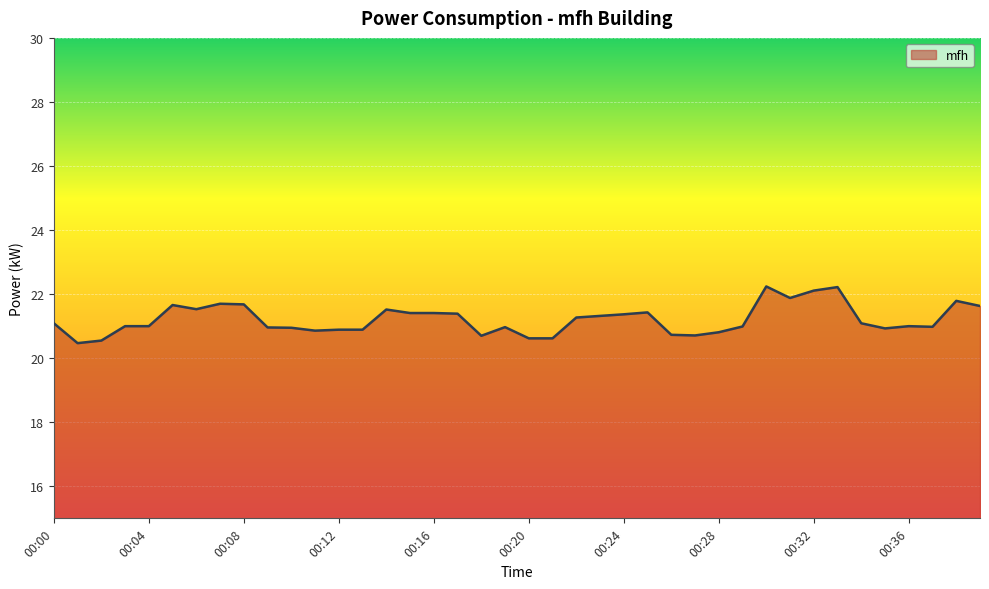

What is the value of the 36th point from the left?

20.9